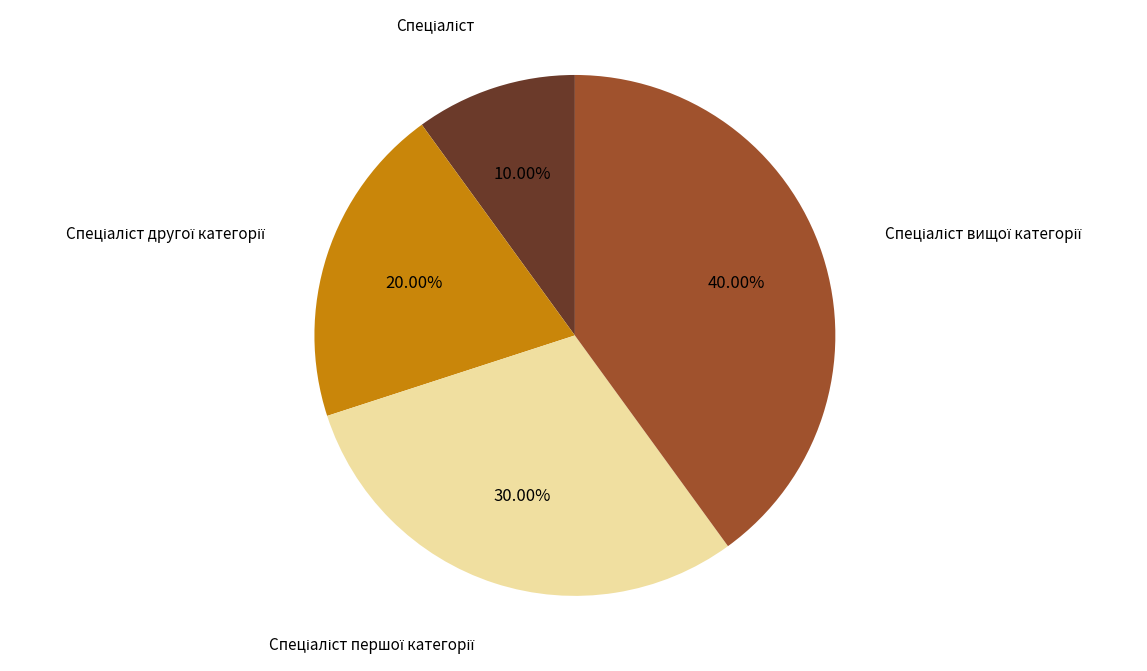

Does any single category account for the majority?

No